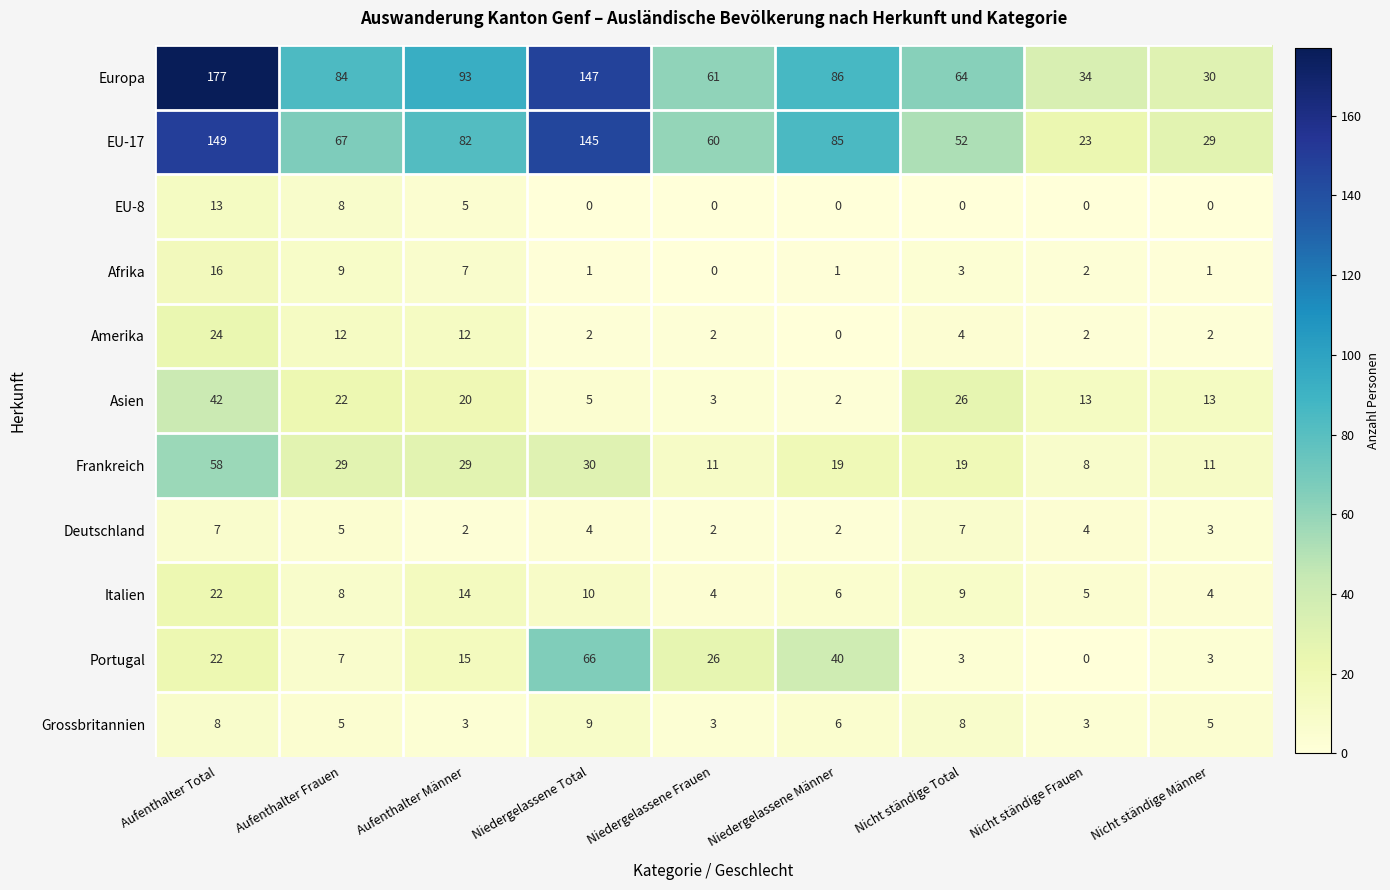

The value of Italien at Aufenthalter Männer is 14. True or false?

True